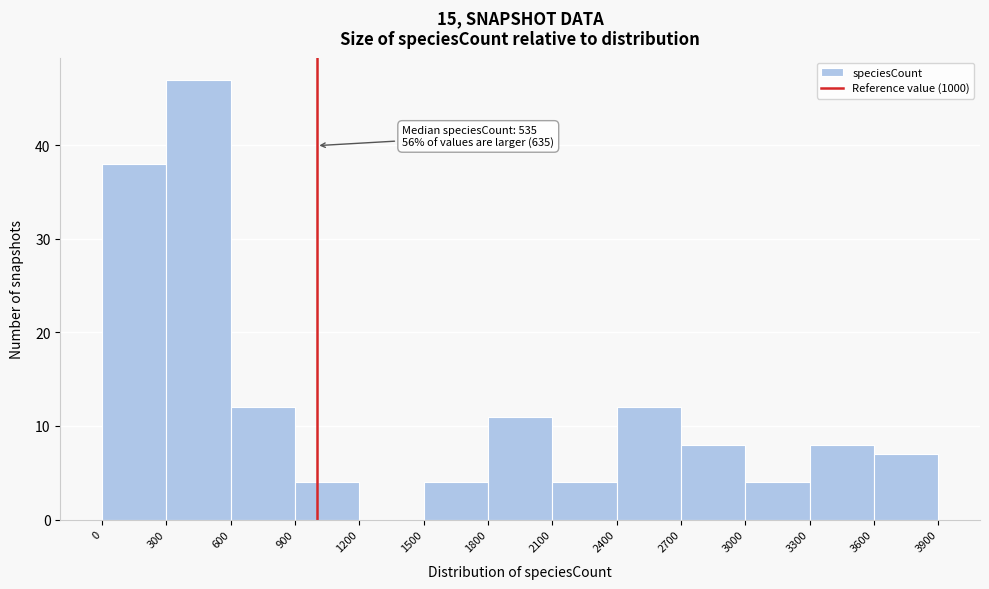

Over which range of the x-axis is the bar tallest?

300 to 600